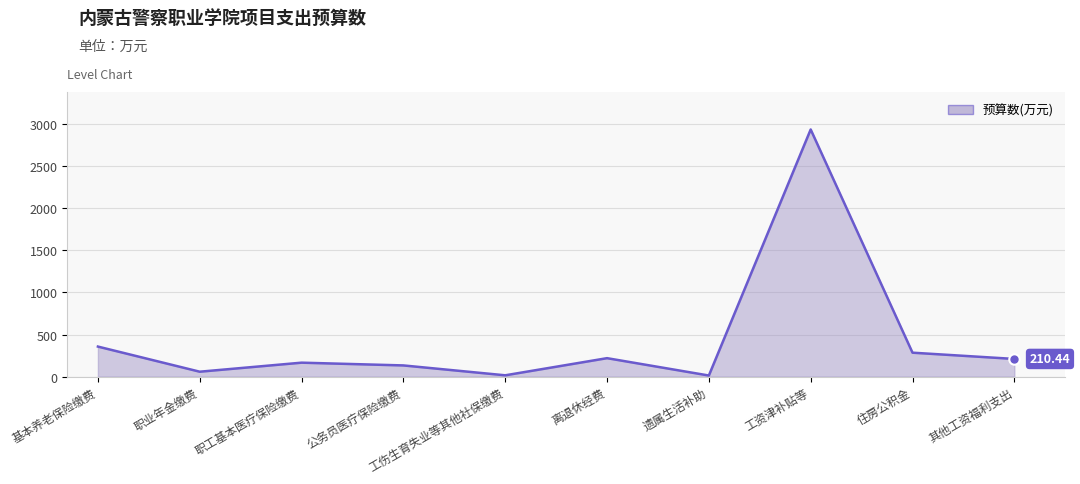

Between 公务员医疗保险缴费 and 离退休经费, which is larger?

离退休经费